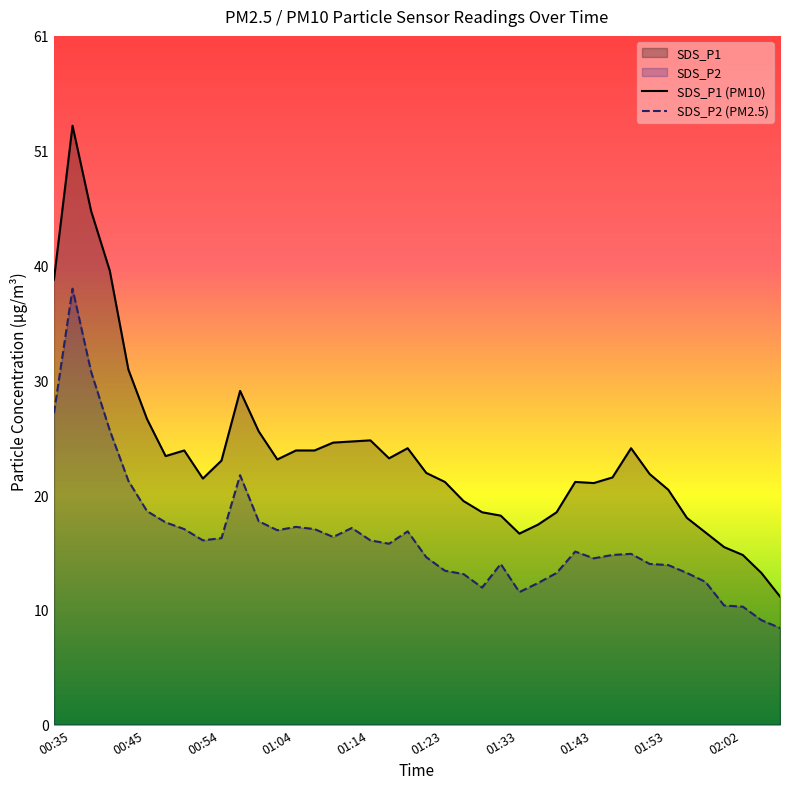

What is the difference between the highest and lowest values at 00:35?

11.9